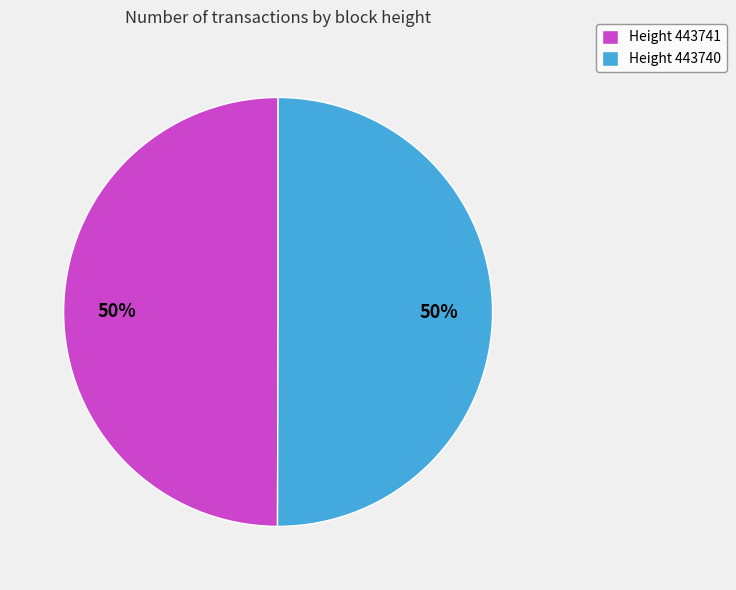

What is the ratio of the value at Height 443741 to the value at Height 443740?

1.0